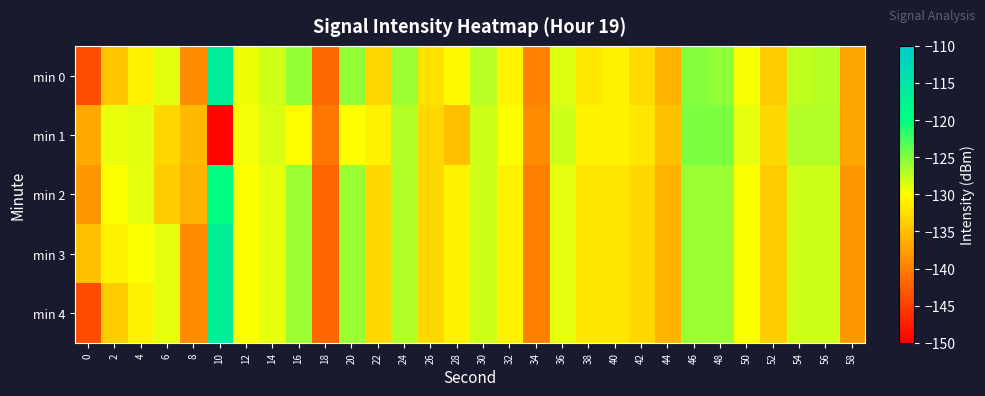

Which series has the widest spread of values?

min 0